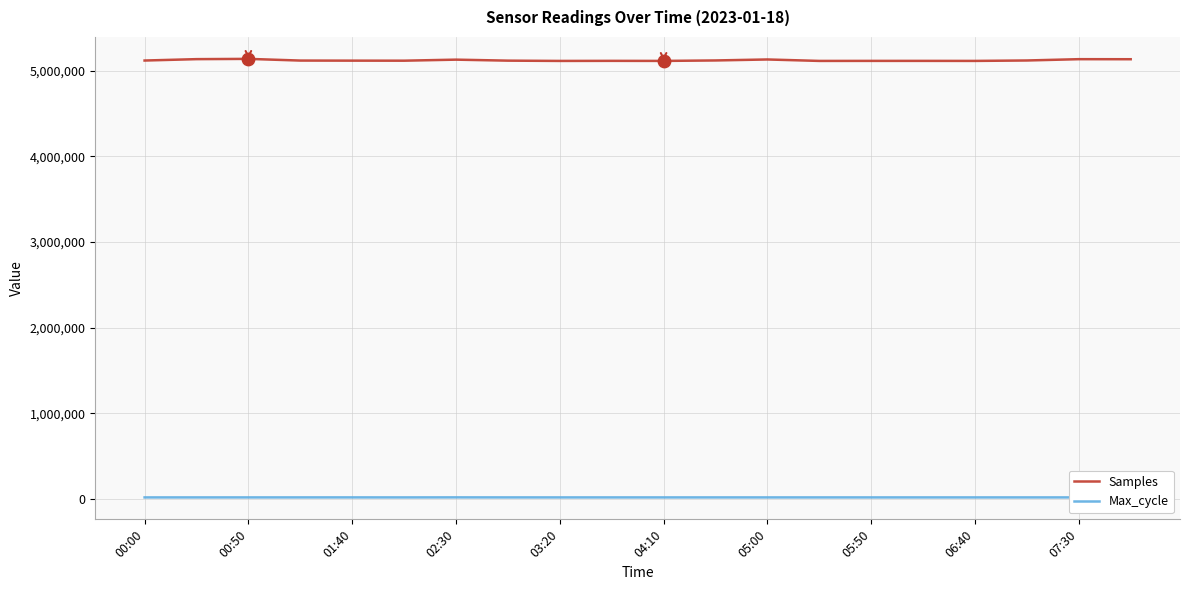

True or false: Max_cycle and Samples cross at least once.

False